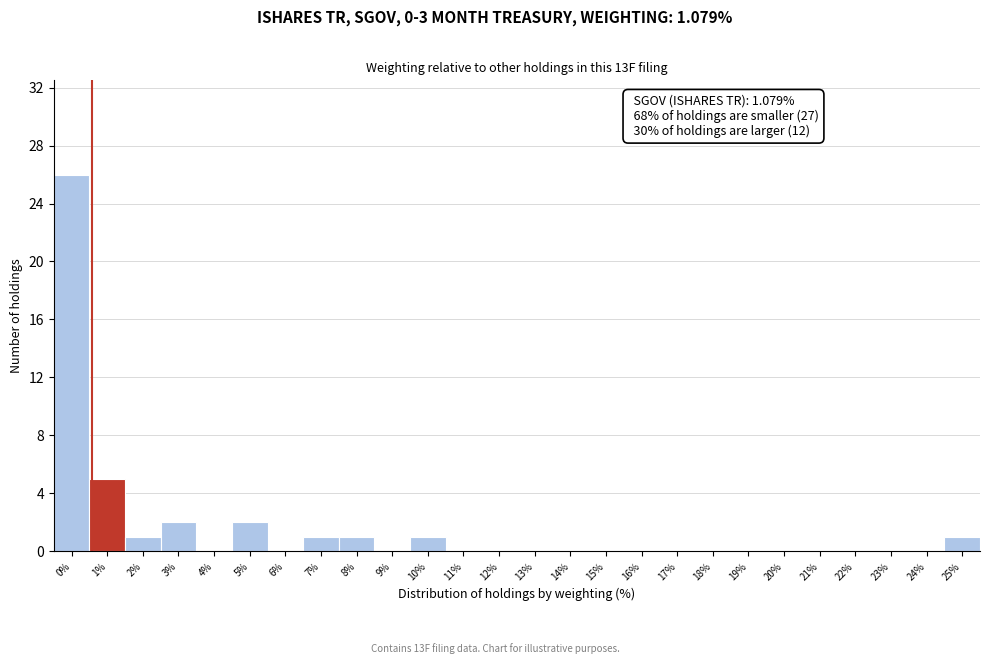

Reading right to left, list all the values displayed in this chart.

25%=1	24%=0	23%=0	22%=0	21%=0	20%=0	19%=0	18%=0	17%=0	16%=0	15%=0	14%=0	13%=0	12%=0	11%=0	10%=1	9%=0	8%=1	7%=1	6%=0	5%=2	4%=0	3%=2	2%=1	1%=5	0%=26